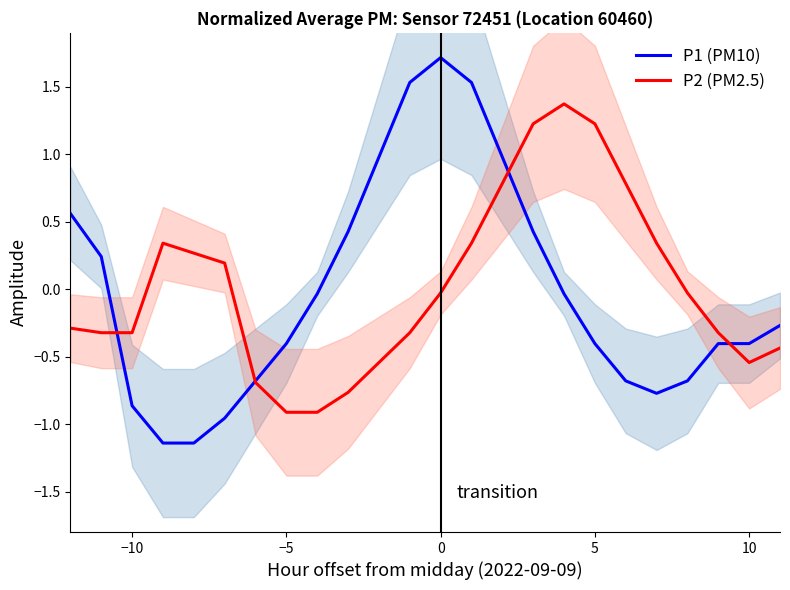

How many values in P1 (PM10) are below zero?

15